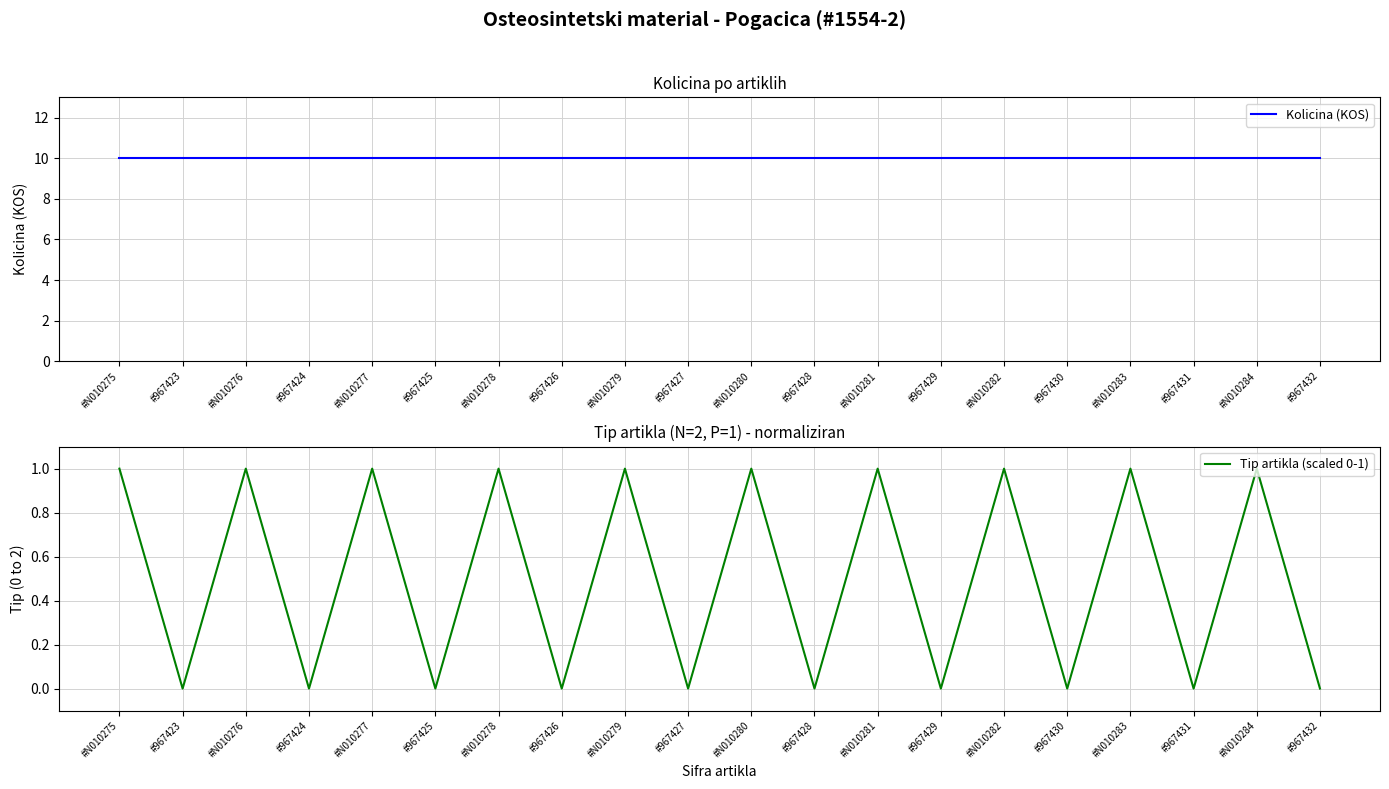

What is the value of the Tip artikla (scaled 0-1) point at the 3rd from the left?

1